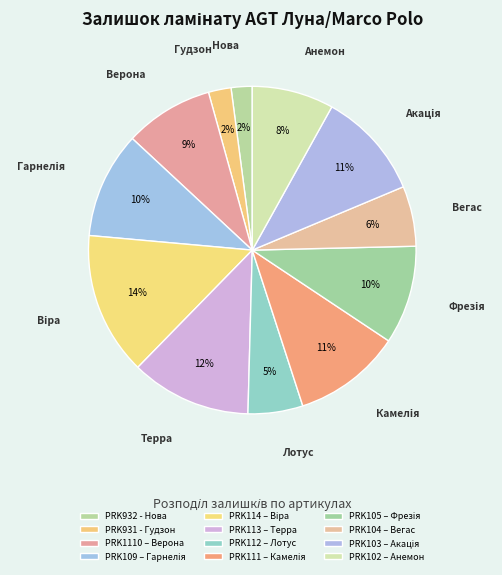

Count the number of slices in the pie.

12